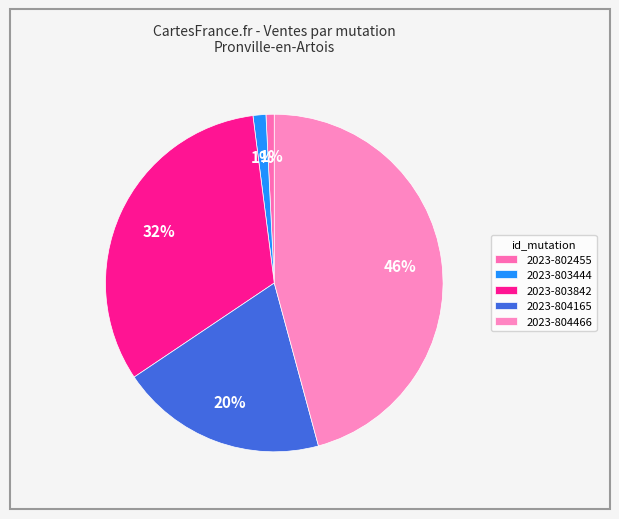

Is 2023-803444 the majority of the pie?

No